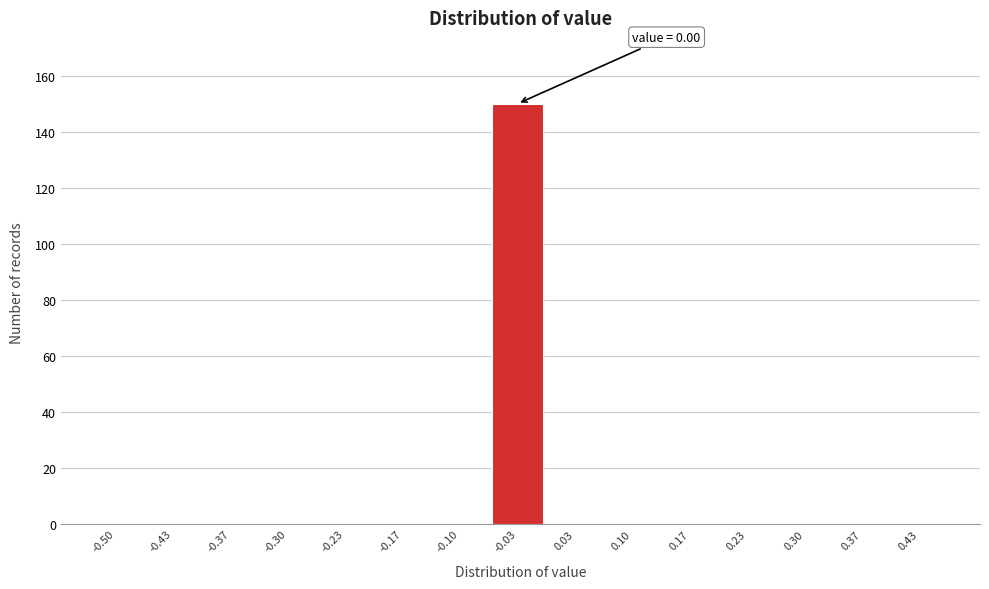

Reading left to right, list all the values displayed in this chart.

-0.50=0	-0.43=0	-0.37=0	-0.30=0	-0.23=0	-0.17=0	-0.10=0	-0.03=150	0.03=0	0.10=0	0.17=0	0.23=0	0.30=0	0.37=0	0.43=0